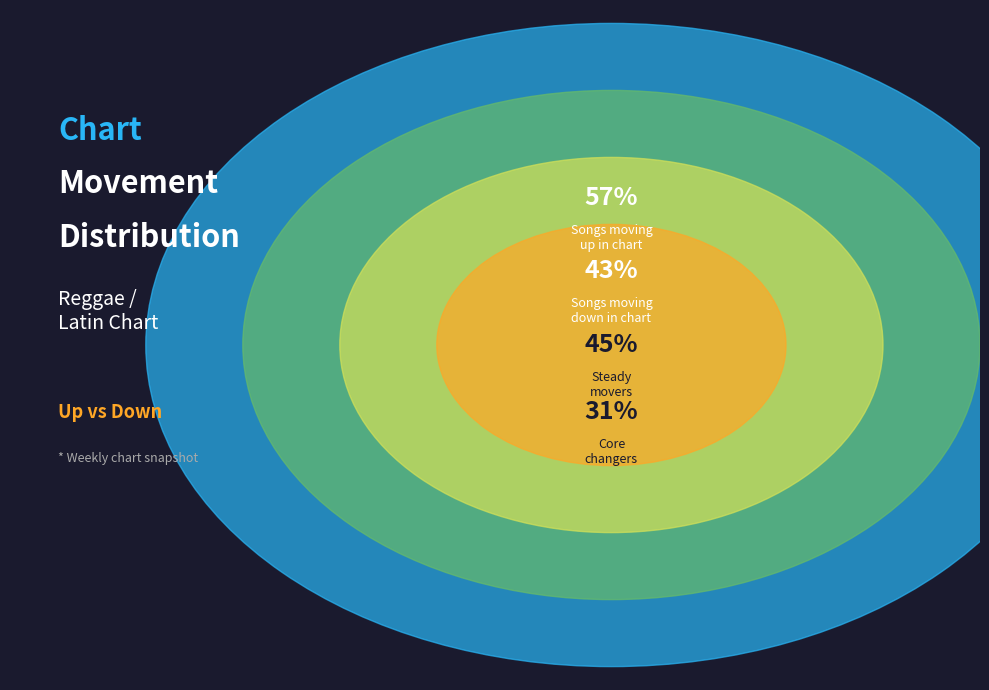

The down slice represents 43% of the pie. True or false?

True